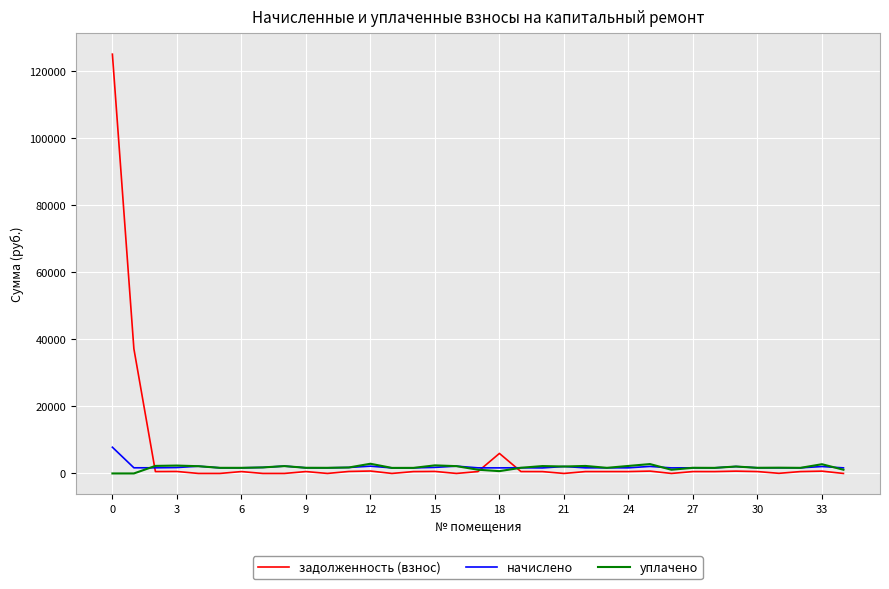

Which series has the largest range (max minus min)?

задолженность (взнос)